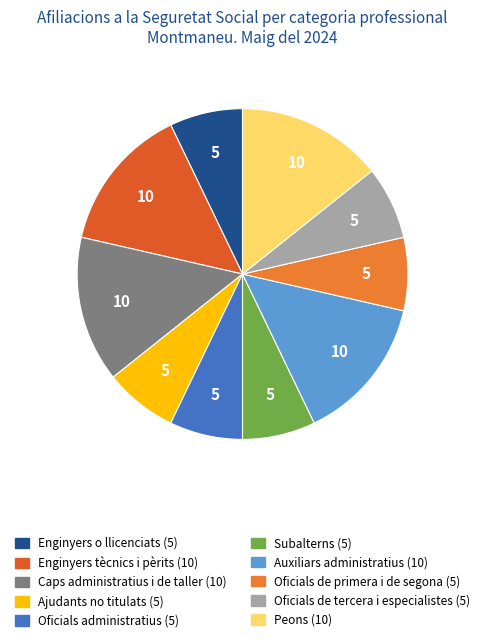

What is the ratio of the value at Oficials de primera i de segona to the value at Caps administratius i de taller?

0.5